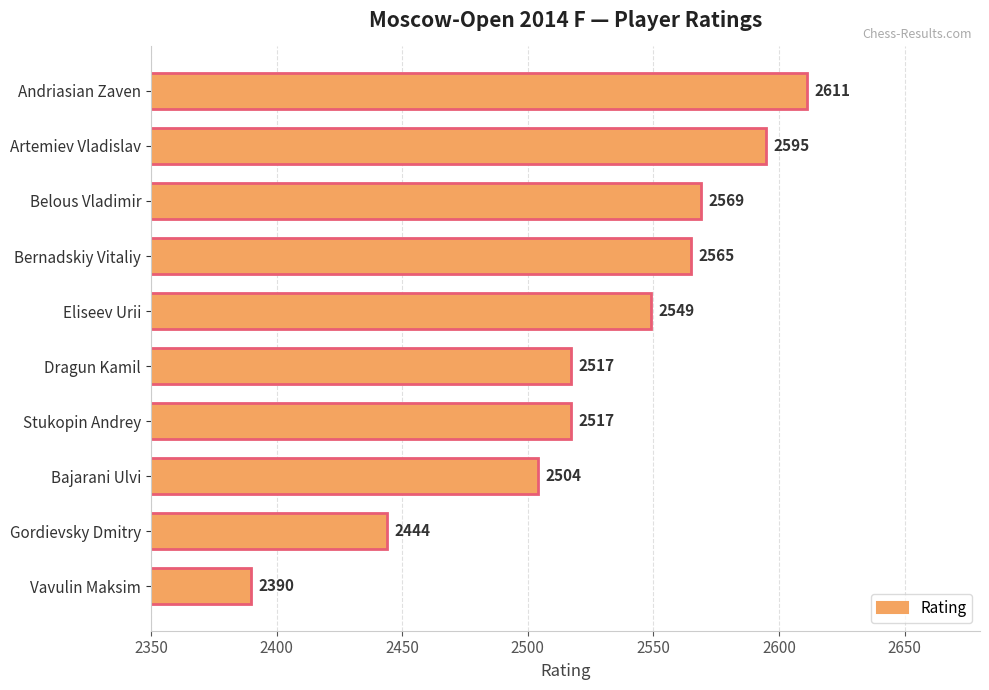

What is the difference between the values at Eliseev Urii and Dragun Kamil?

32